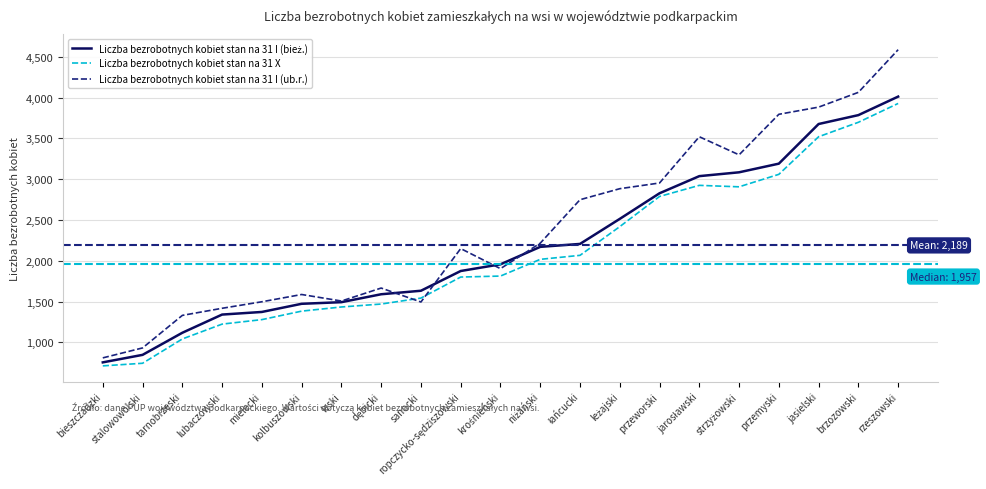

What is the total value across all series at stalowowolski?

2523